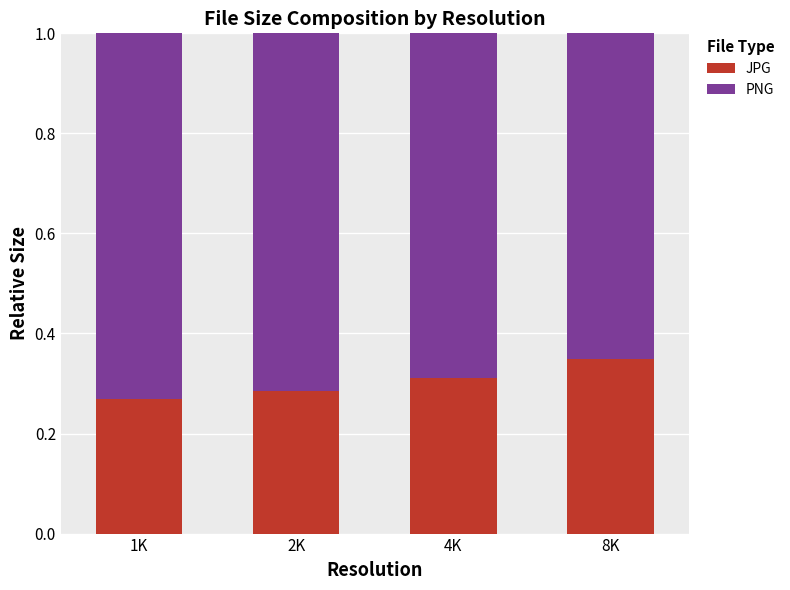

What is the total value across all series at 8K?

1.0